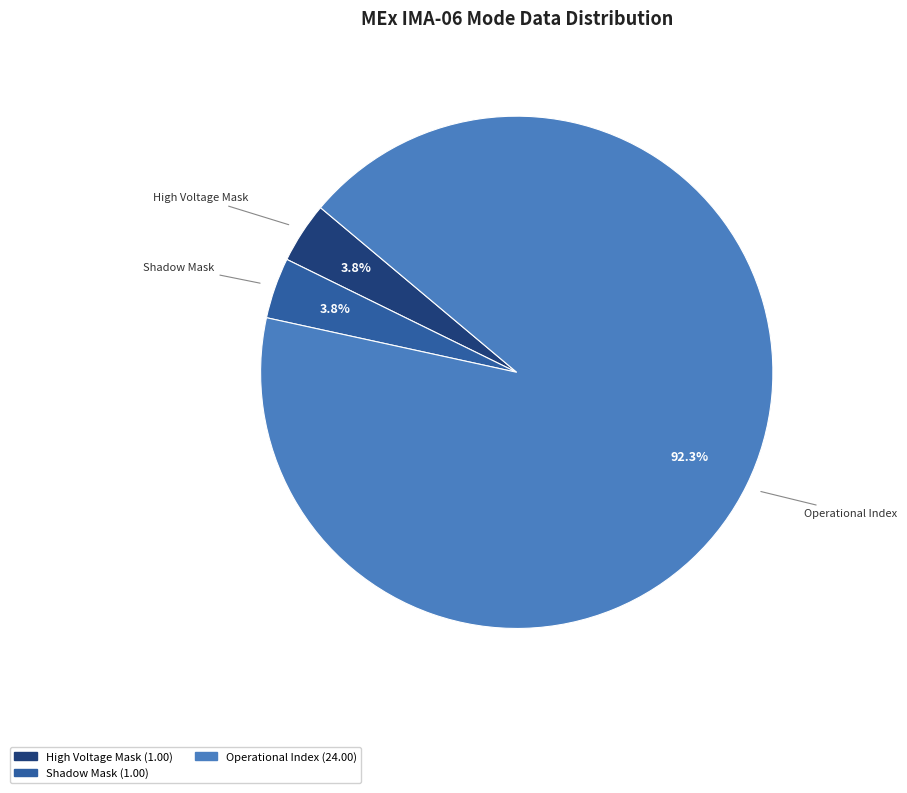

Does any single category account for the majority?

Yes